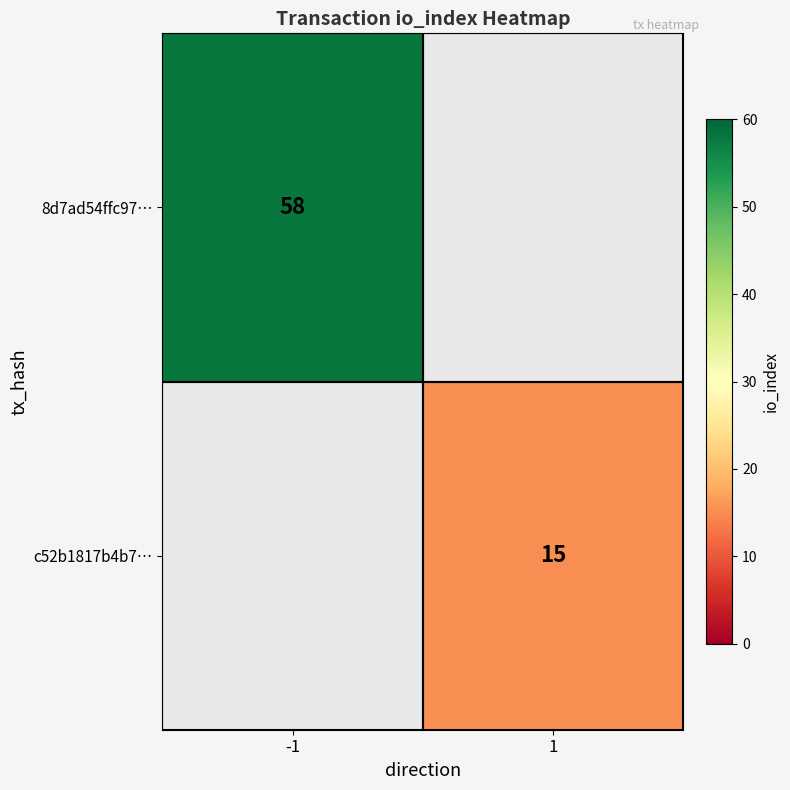

What is the sum of all col separator values?

1.0